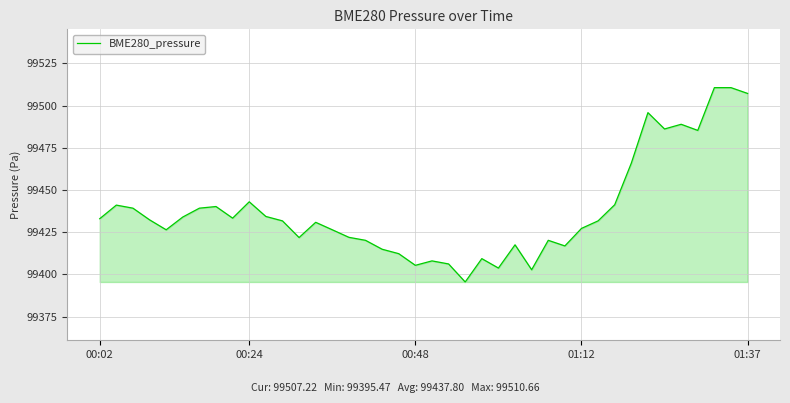

What is the smallest value displayed?

99395.5